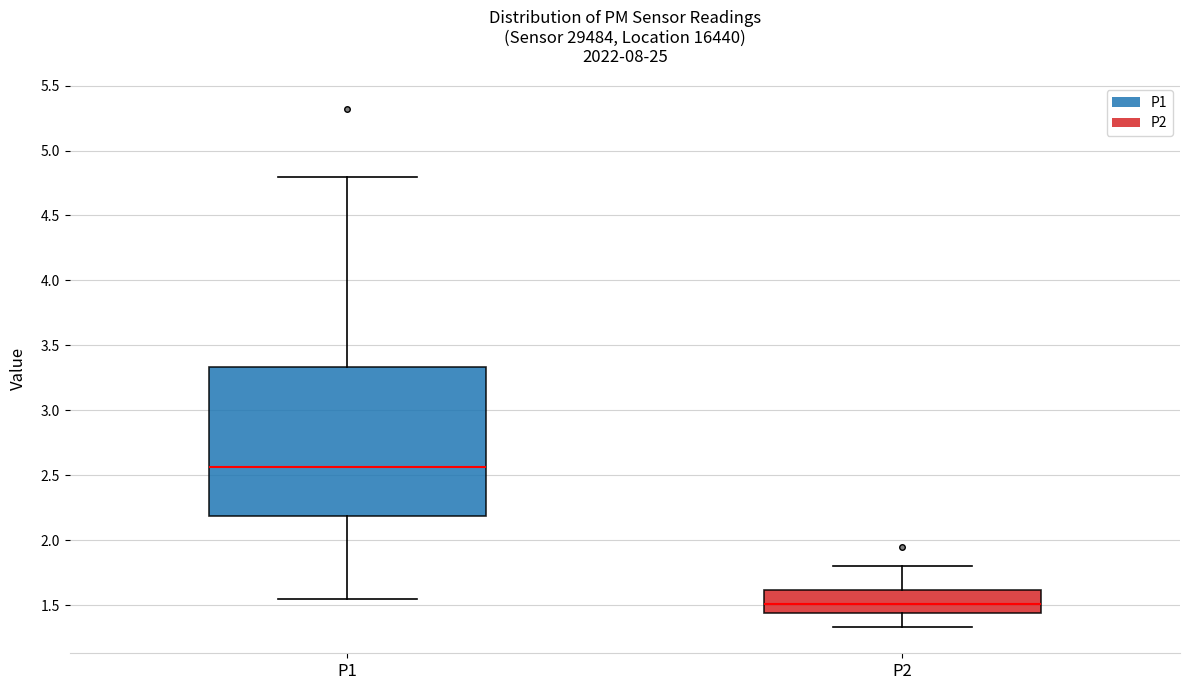

Reading left to right, transcribe this box plot: for each box, give where its median line is, the range the box spans, and where its two whiskers end, as read against the y-axis. The values are not printed on the chart, so give them approximately, as read against the axis.

P1: median 2.55, box 2.20 to 3.35, whiskers 1.55 to 4.80
P2: median 1.50, box 1.45 to 1.60, whiskers 1.35 to 1.80